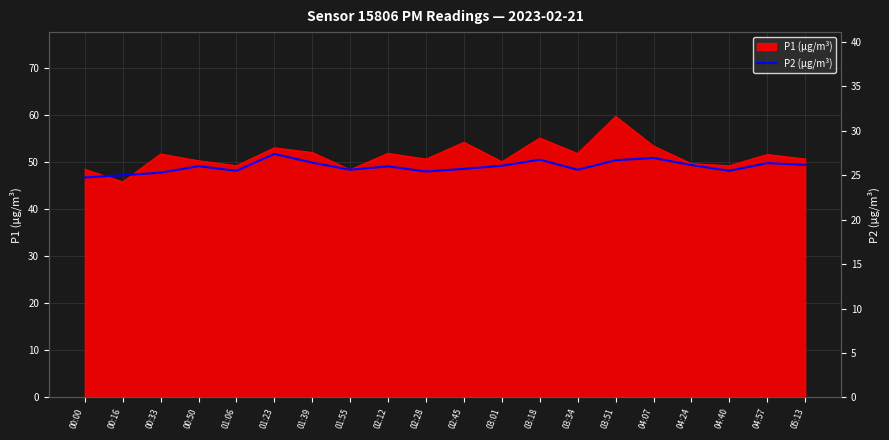

Reading left to right, what are all the values shown in this chart?

24.7	25.0	25.3	26.0	25.5	27.4	26.4	25.6	26.0	25.4	25.7	26.1	26.7	25.6	26.7	26.9	26.1	25.5	26.4	26.1